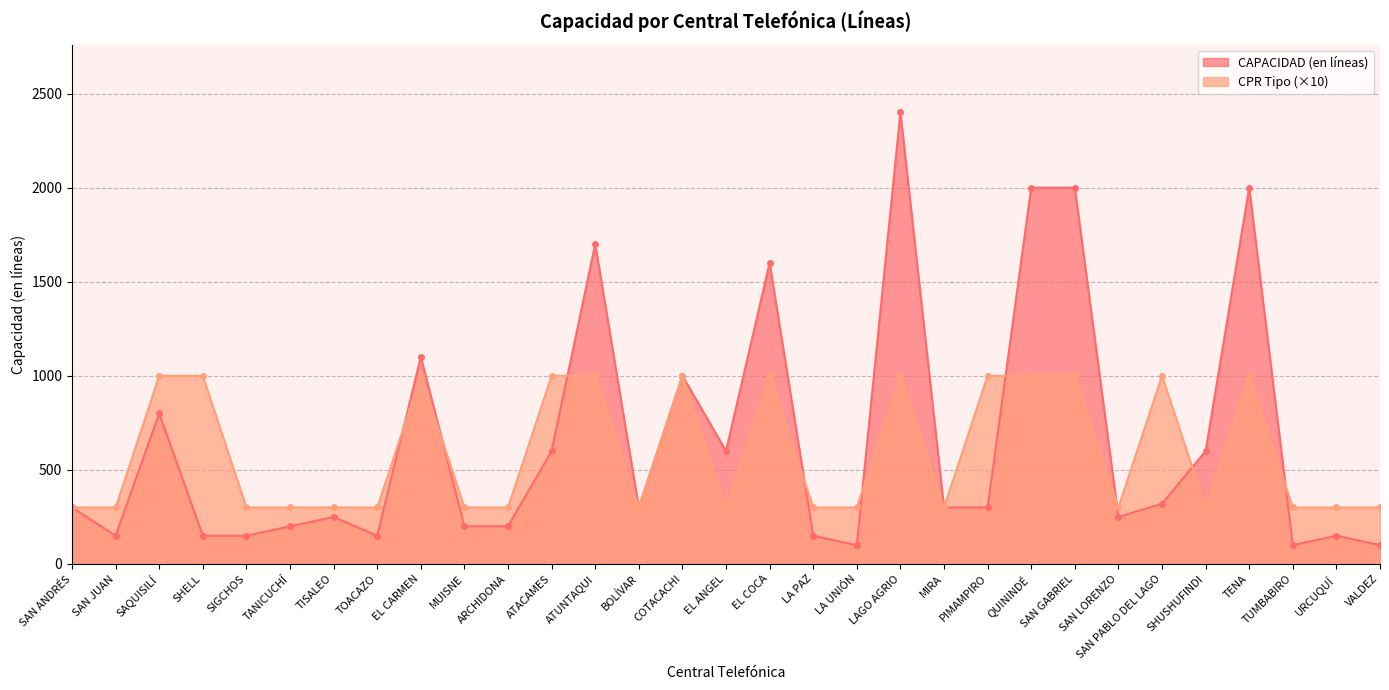

Which series has the largest range (max minus min)?

CAPACIDAD (en líneas)